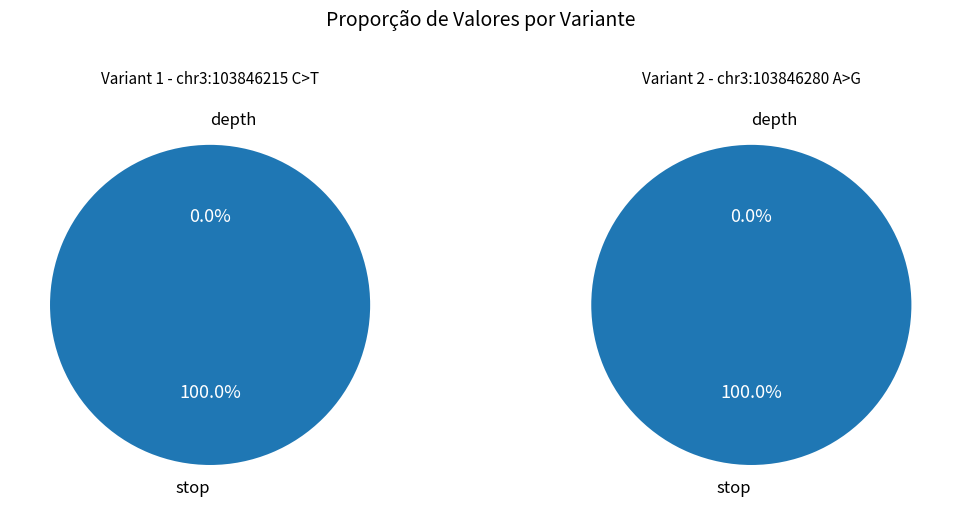

Combined, do depth and stop account for over 50%?

Yes